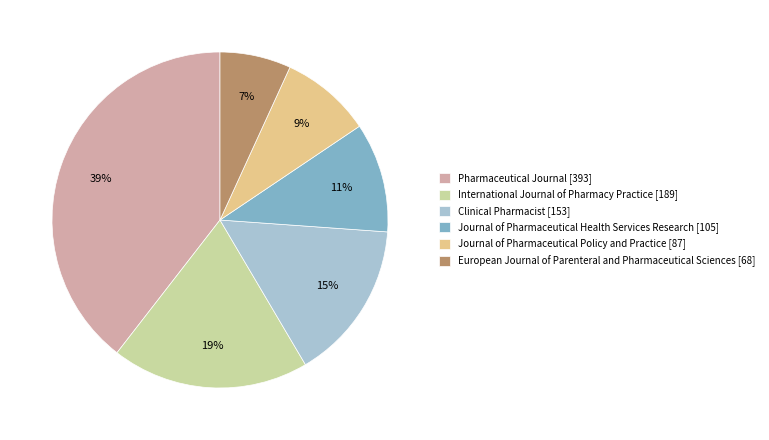

The International Journal of Pharmacy Practice slice represents 13% of the pie. True or false?

False